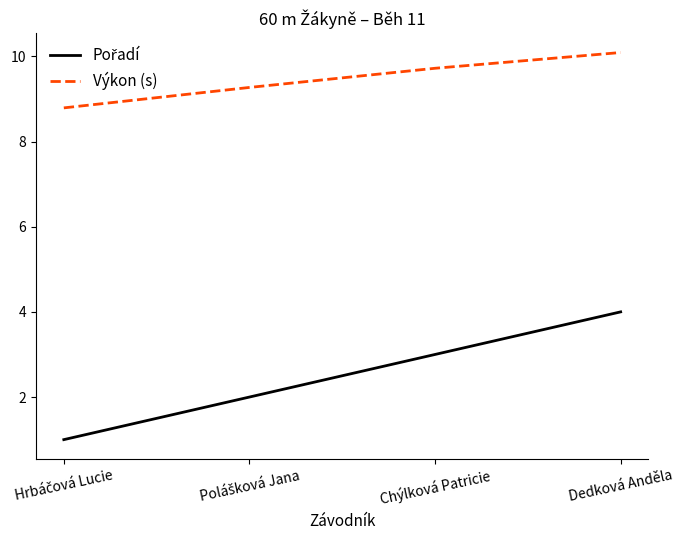

Count the number of categories in the chart.

4